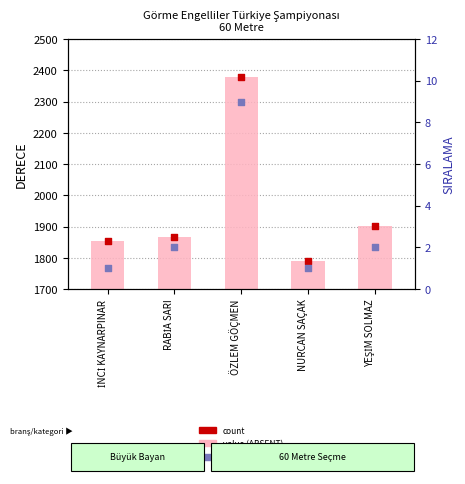

At which category is the sum across all series the highest?

ÖZLEM GÖÇMEN